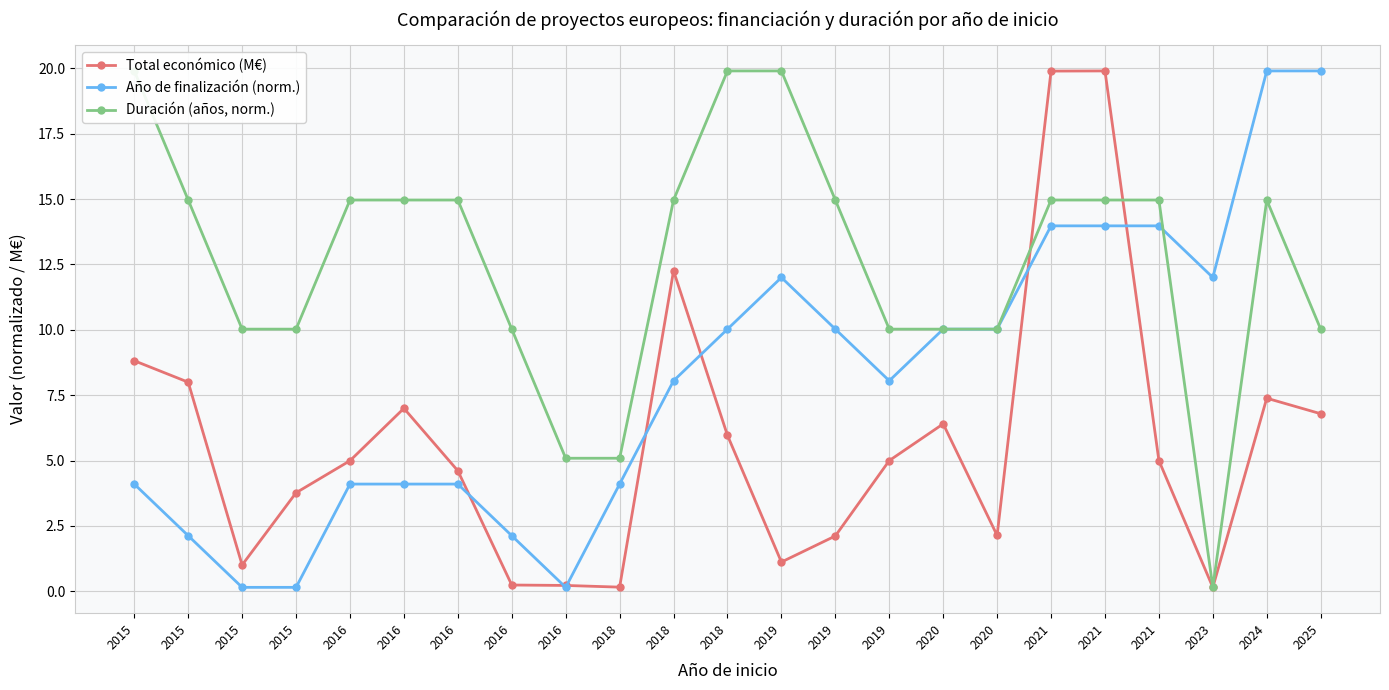

What are all the series names shown in the legend?

Total económico (M€), Año de finalización (norm.), Duración (años, norm.)